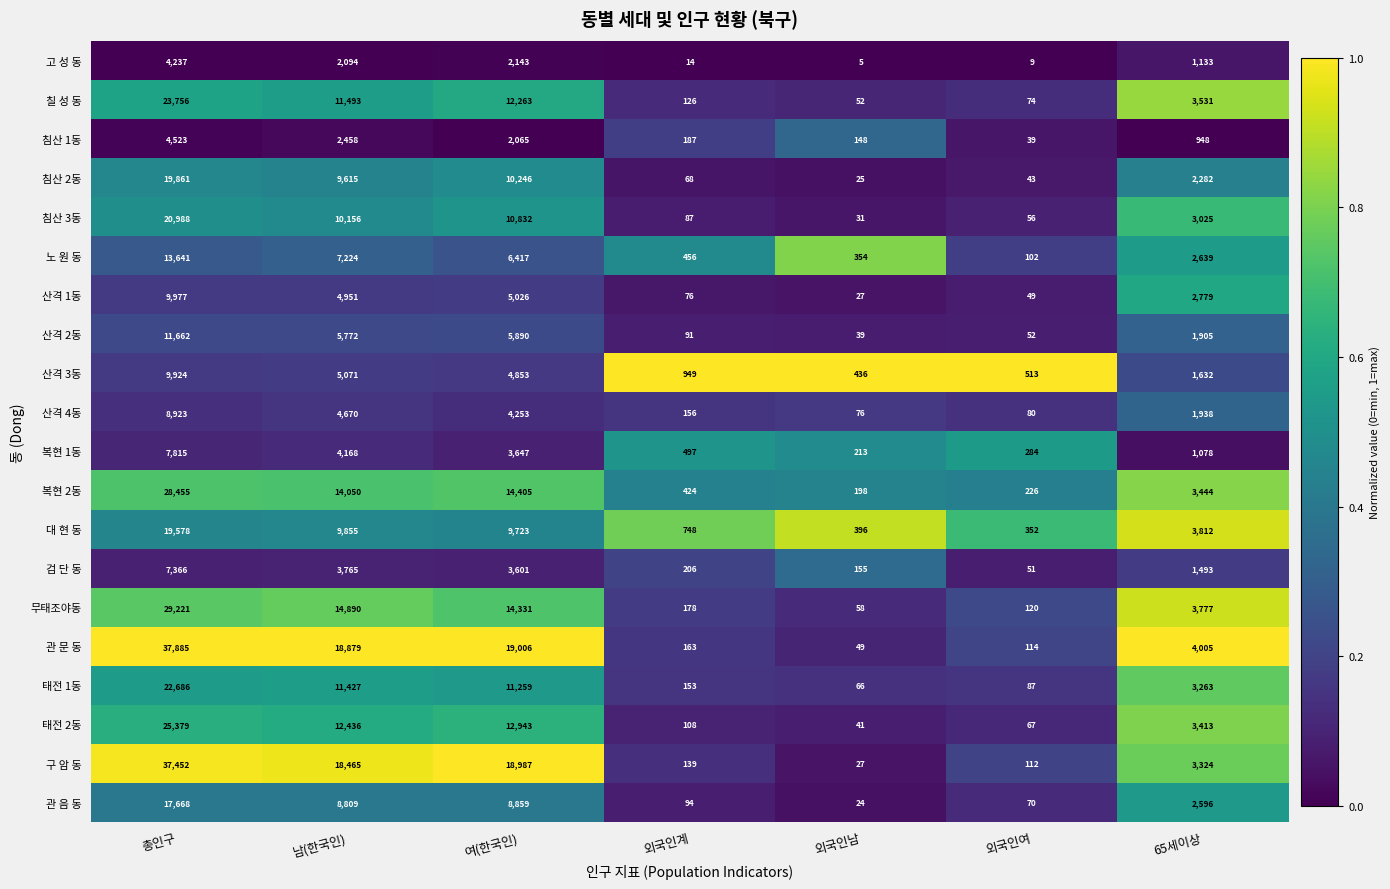

What value does the 태전 2동 series have at 외국인계, to the nearest 50?

100